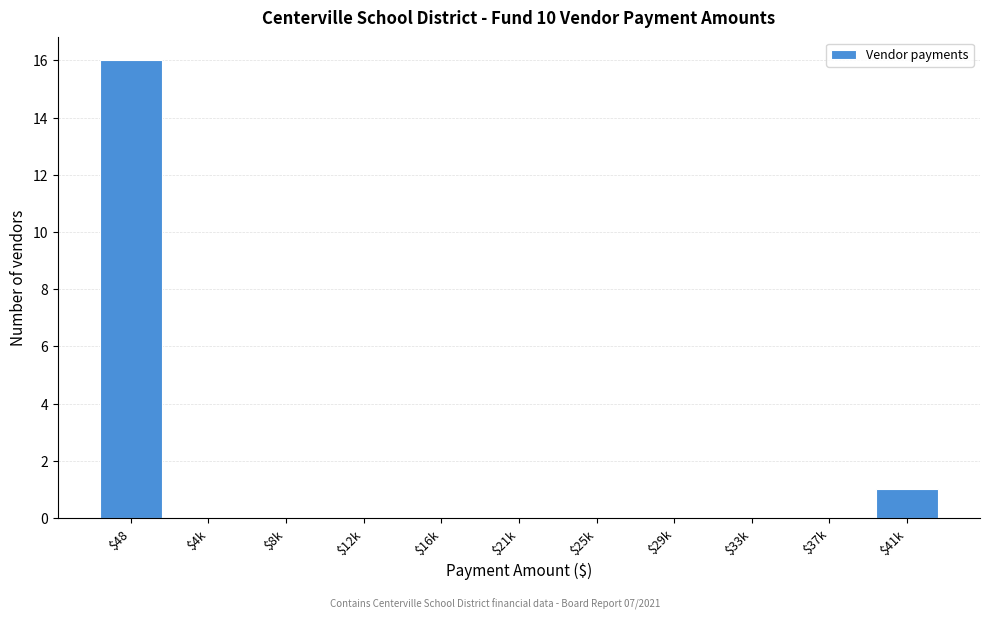

Which category has the highest value across all series?

$48